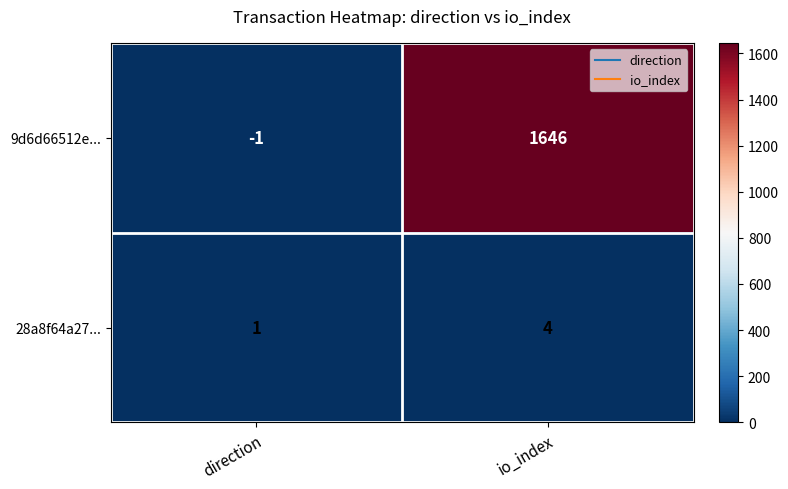

Between direction and io_index, which series saw the biggest shift?

9d6d66512e...